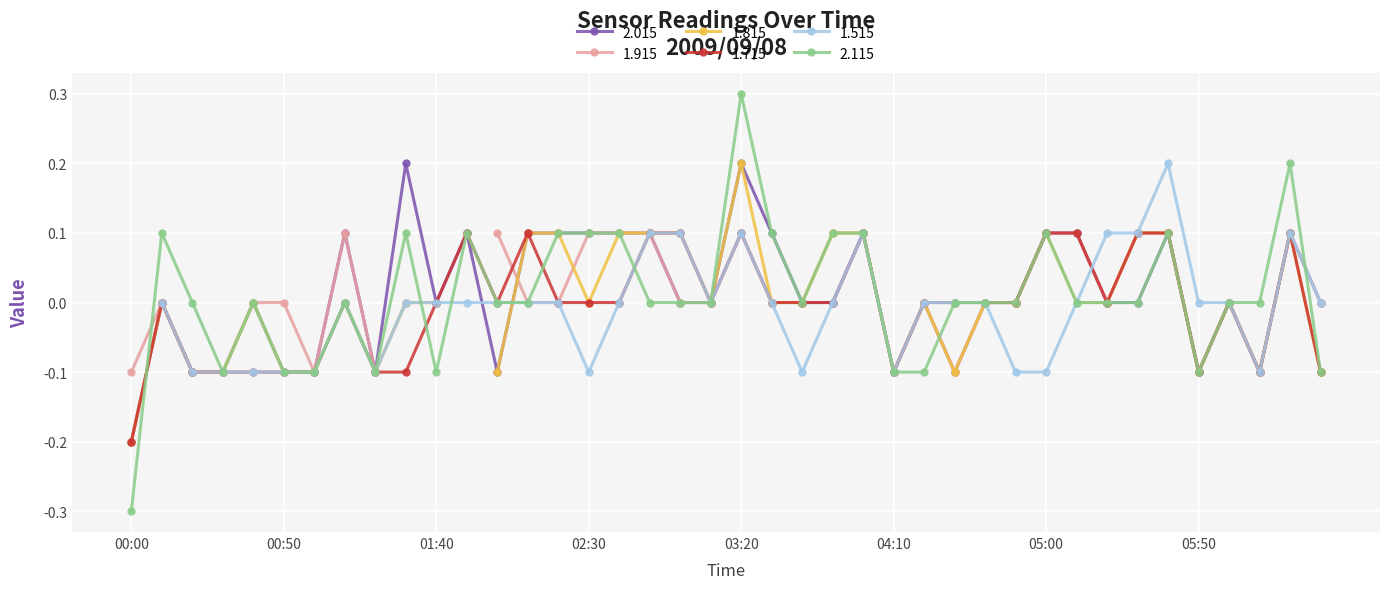

At which category does 1.715 reach its first local valley?

2009/09/08 02:00